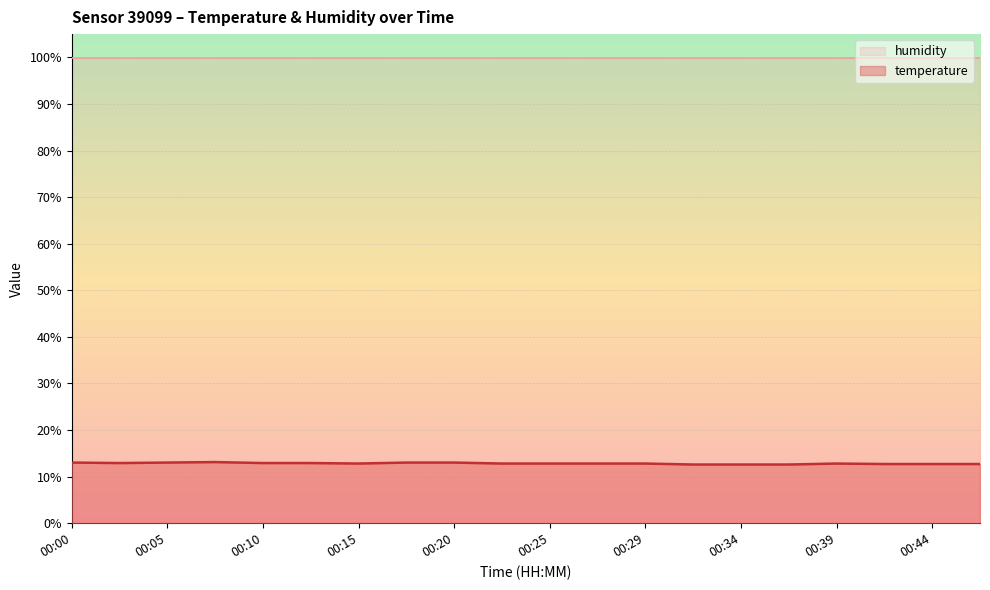

Which label corresponds to the largest value in the chart?

00:08